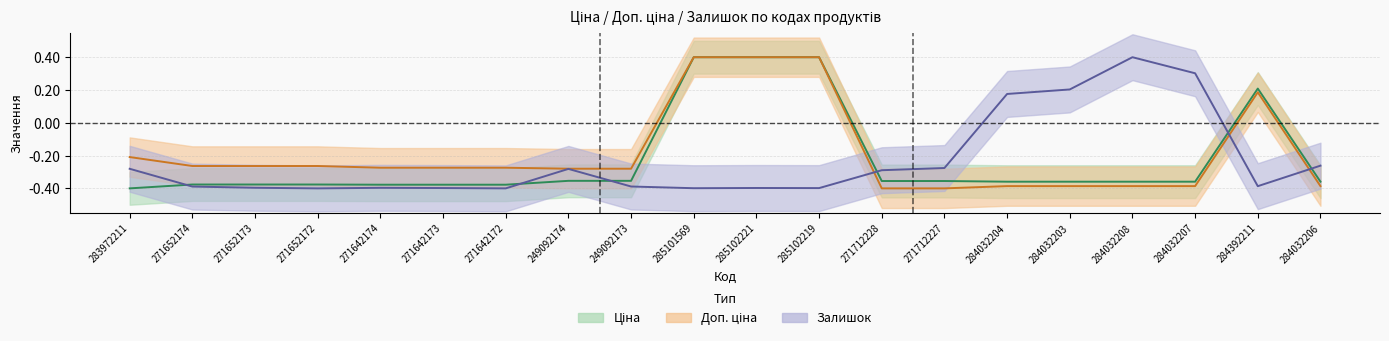

At which label is Залишок closest to 0?

284032204